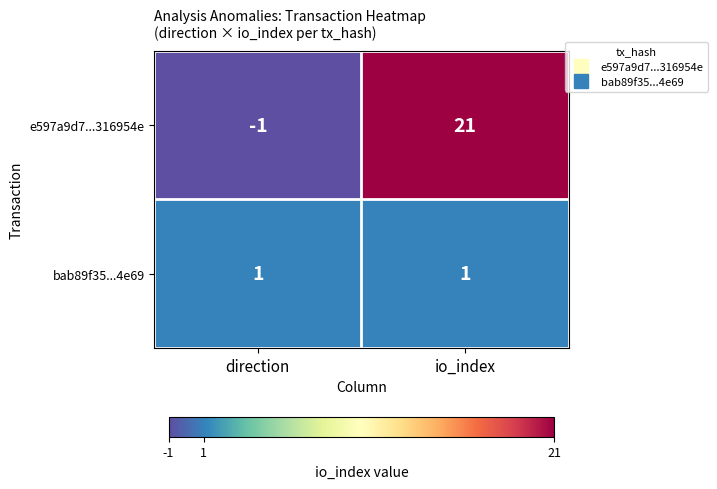

Rank the series at io_index from lowest to highest value.

bab89f35...4e69, e597a9d7...316954e